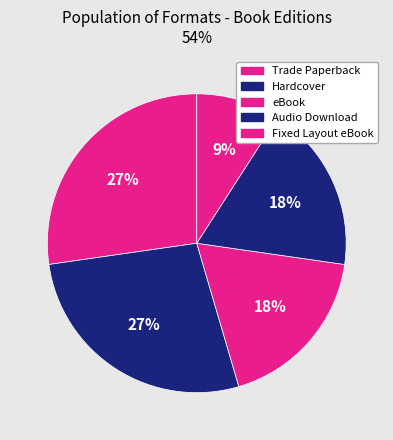

Count the number of slices in the pie.

5